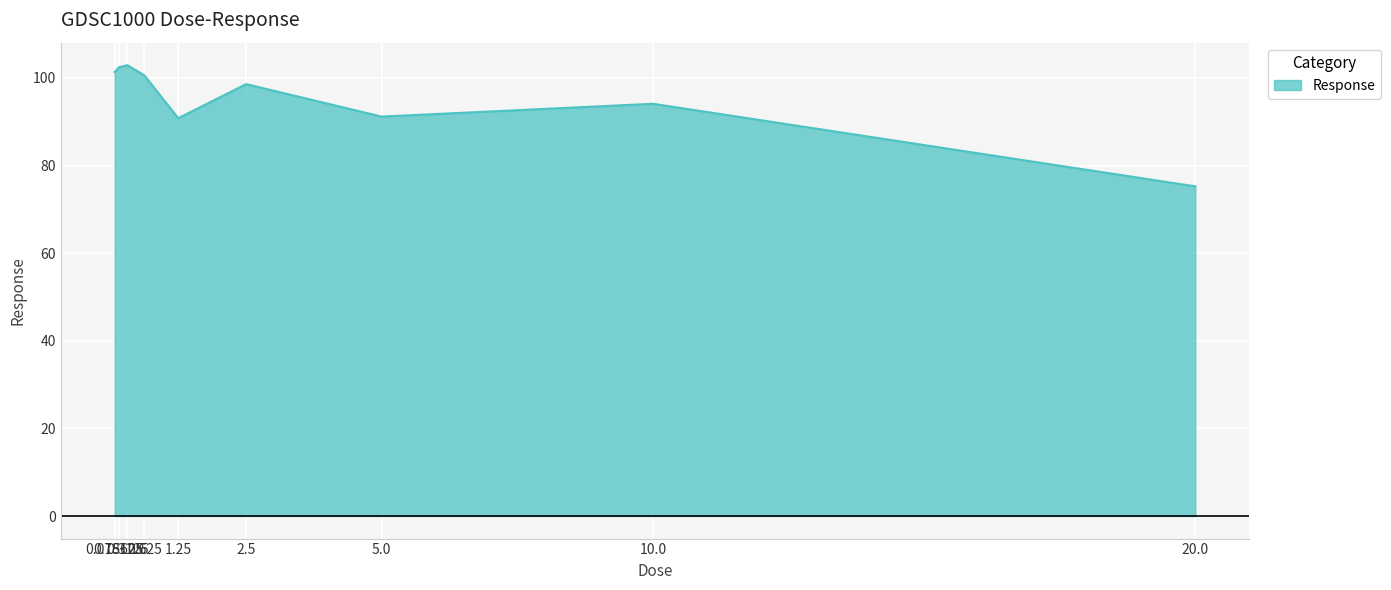

How many lines are shown in the chart?

1